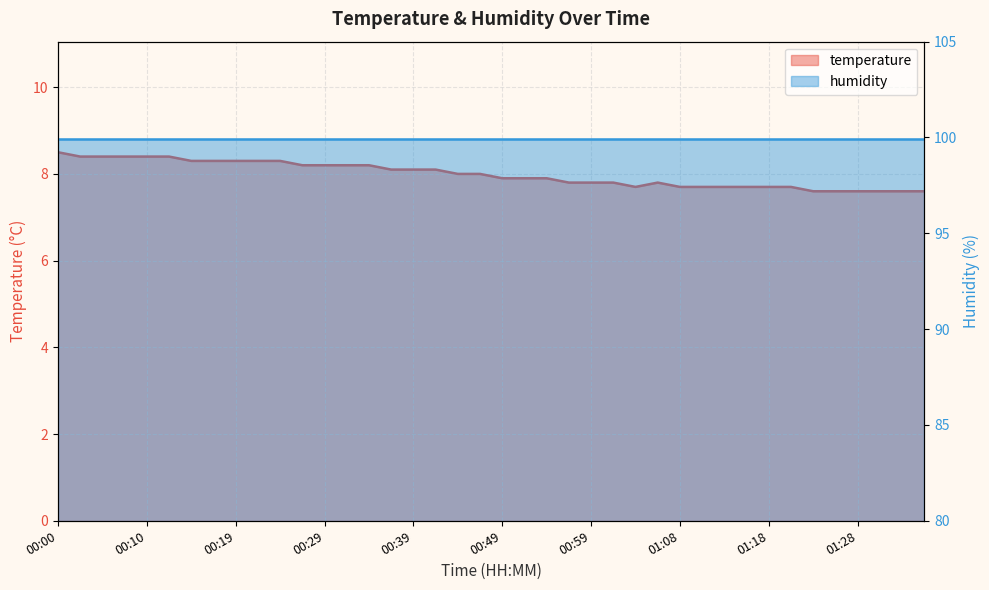

True or false: there are more than 2 points higher than both neighbors.

False